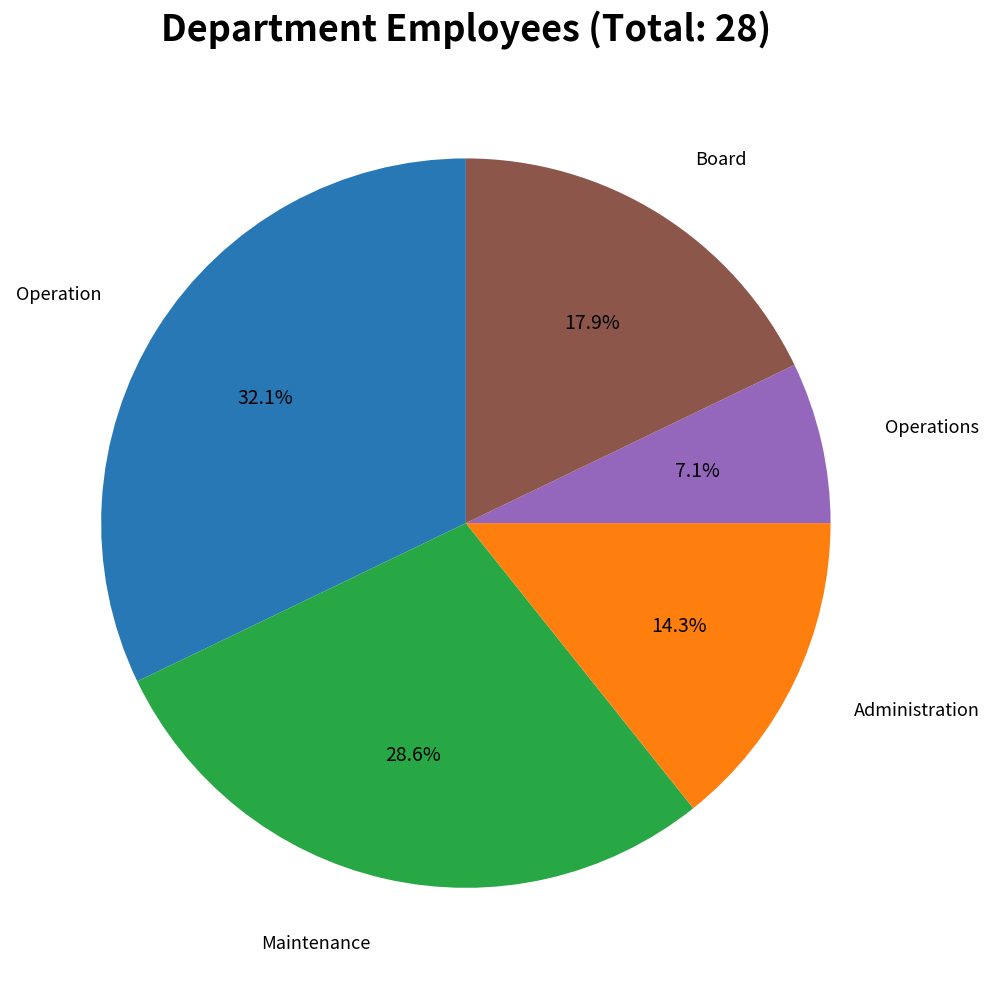

Is there any slice that represents more than half of the pie?

No